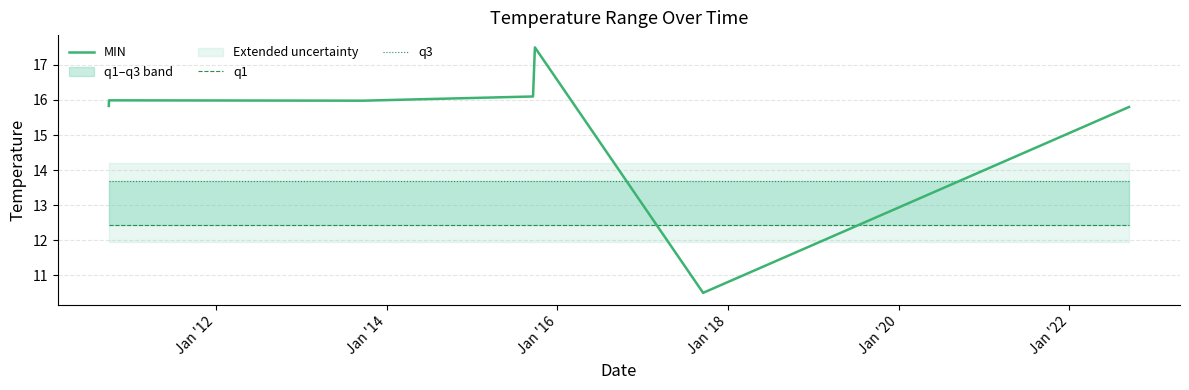

The q3 series shows 3.1 at Jan '20. True or false?

False